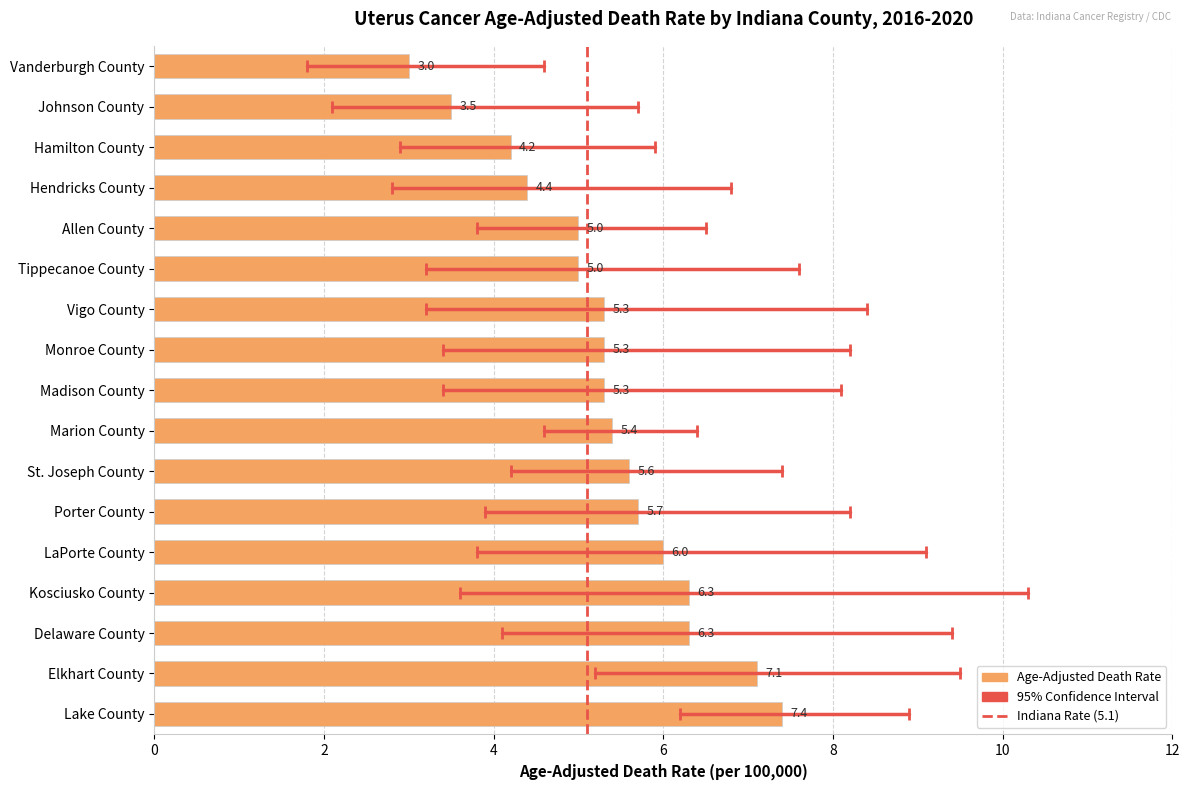

Is it true that the value at Marion County is 1.6?

False